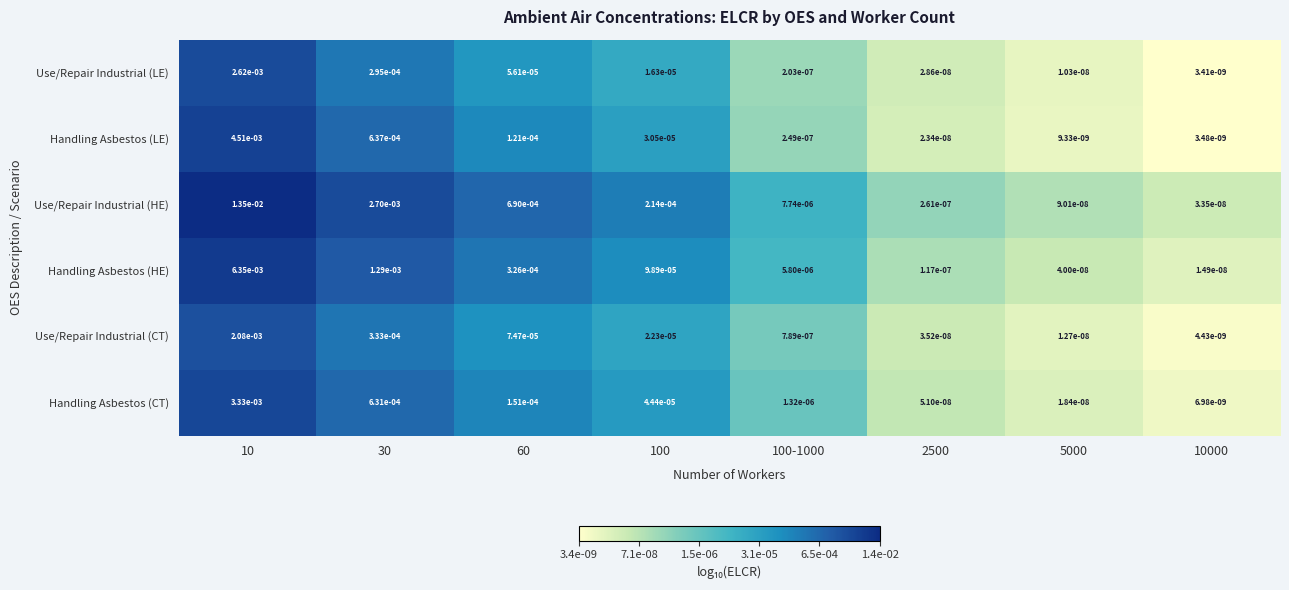

Is the value of Use/Repair Industrial (CT) at 100-1000 greater than the value of Use/Repair Industrial (LE) at 100?

No